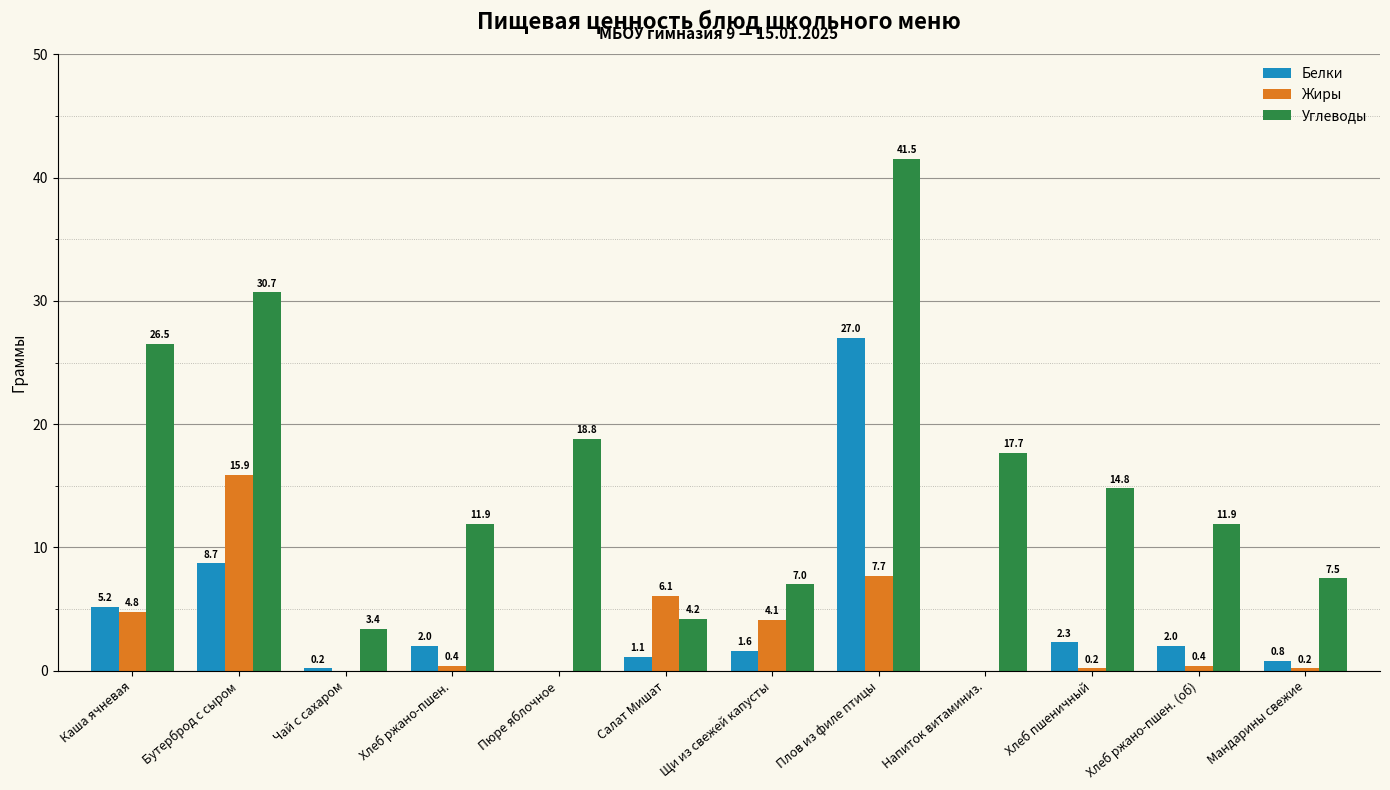

At which category is the sum across all series the highest?

Плов из филе птицы